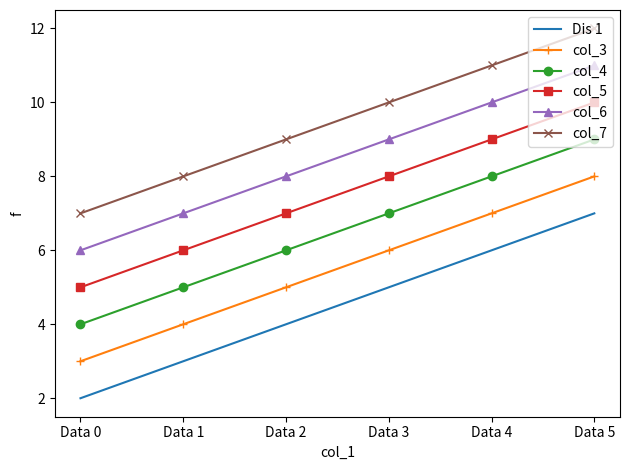

What is the difference between the highest and lowest values at Data 2?

5